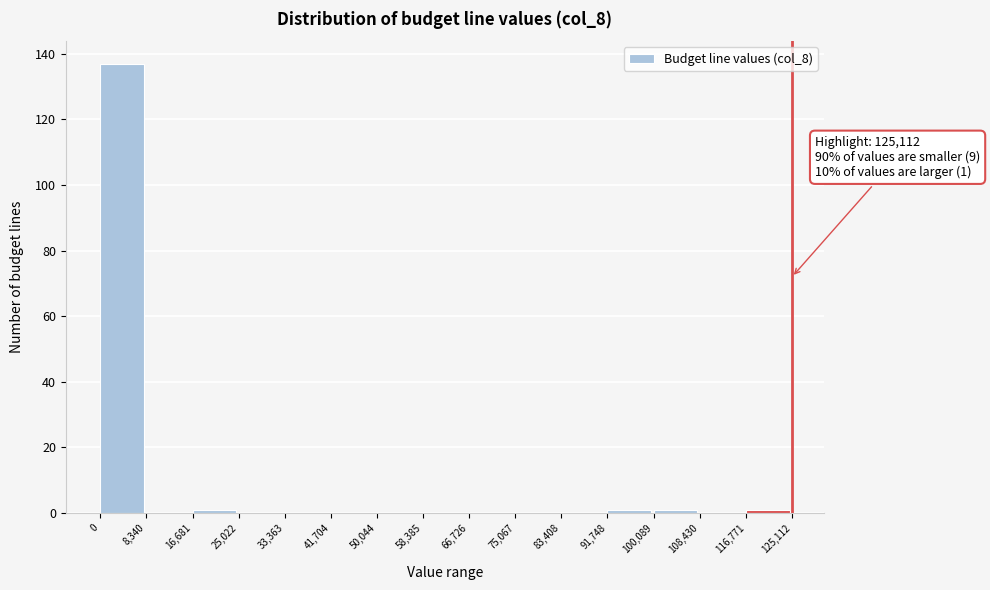

Which range on the x-axis has the tallest bar?

0 to 8,340